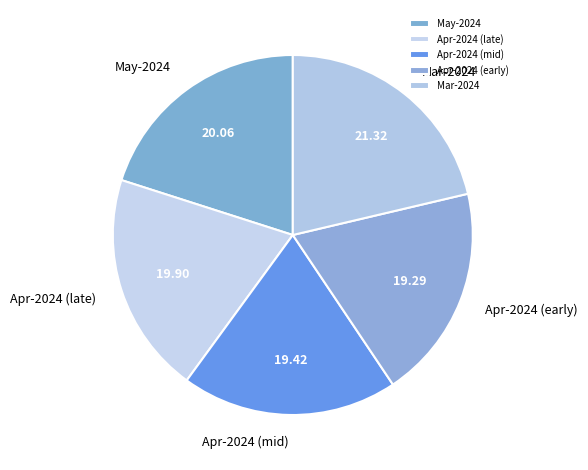

Between Apr-2024 (early) and Apr-2024 (late), which is larger?

Apr-2024 (late)